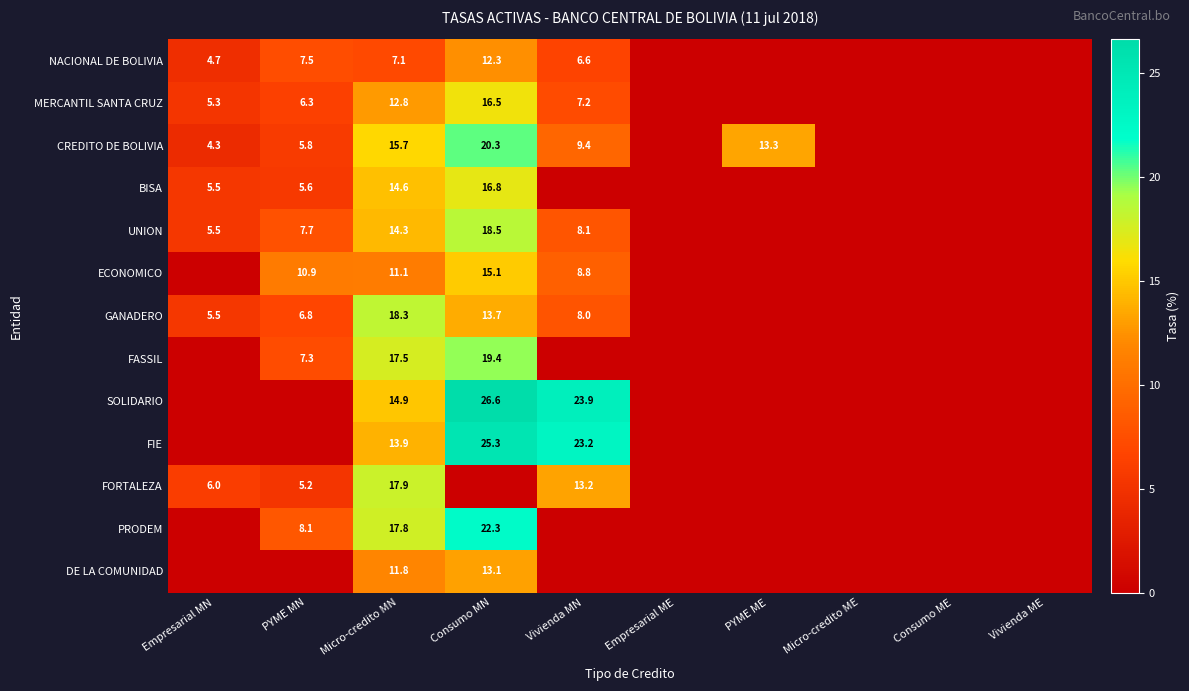

At which category is the sum across all series the highest?

Consumo MN